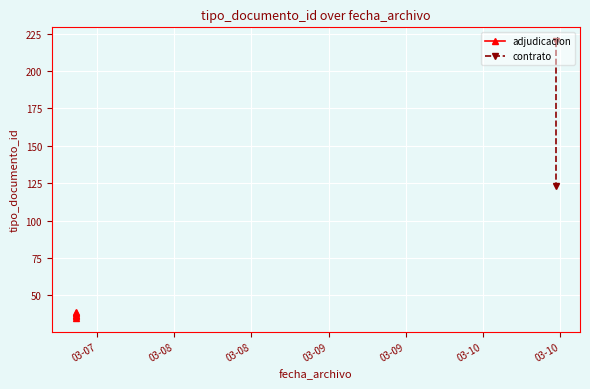

What is the average value?

37